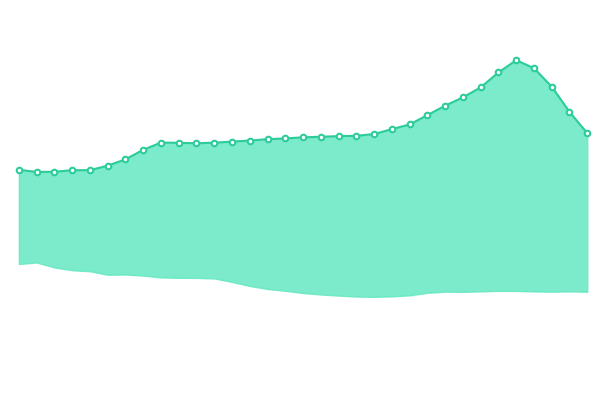

How many points are higher than both their immediate neighbors (excluding endpoints)?

2